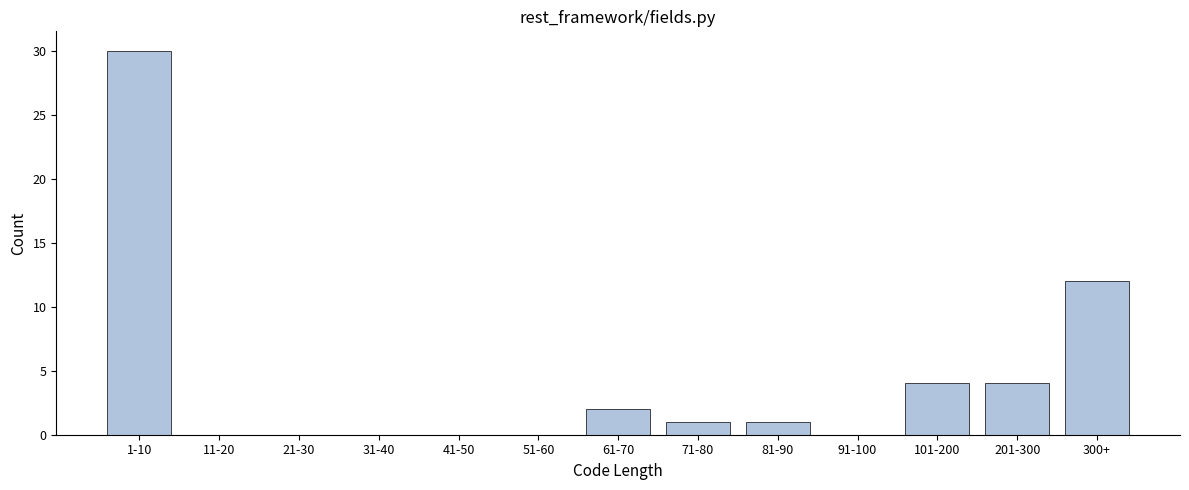

Reading right to left, transcribe all the data shown in this chart.

300+=12	201-300=4	101-200=4	91-100=0	81-90=1	71-80=1	61-70=2	51-60=0	41-50=0	31-40=0	21-30=0	11-20=0	1-10=30